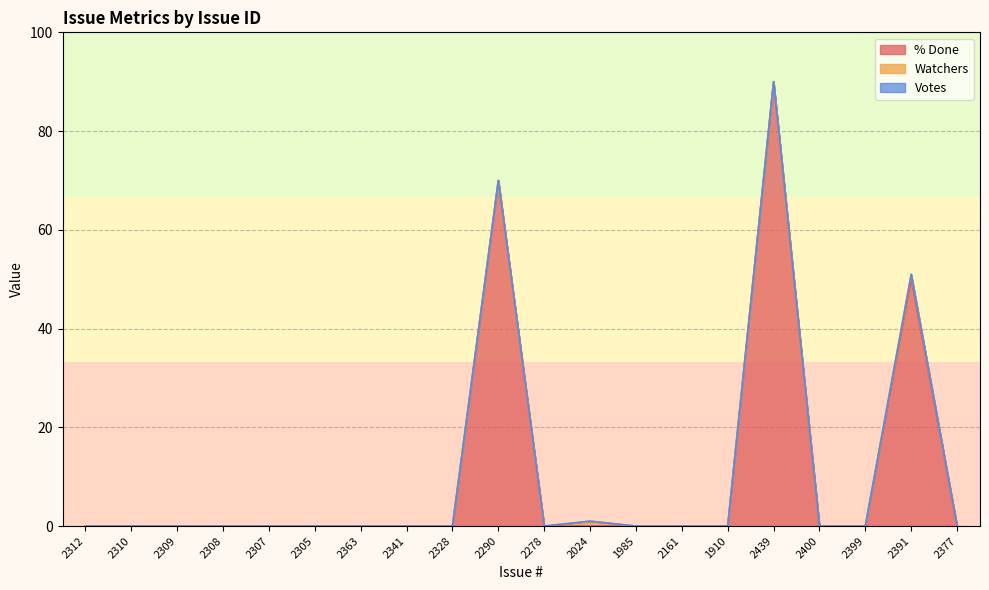

What position from the right is 1985?

8